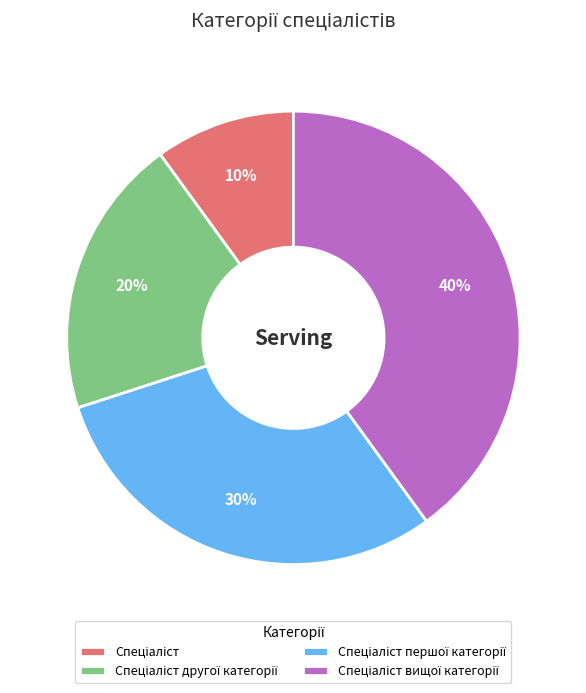

Is there a majority slice in this chart?

No